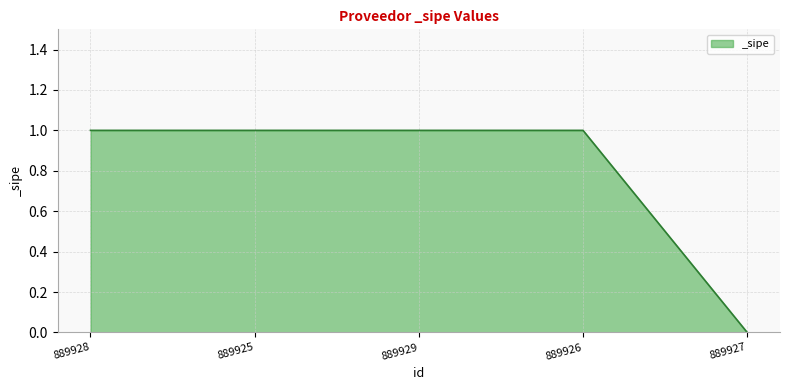

How many categories are shown in the chart?

5